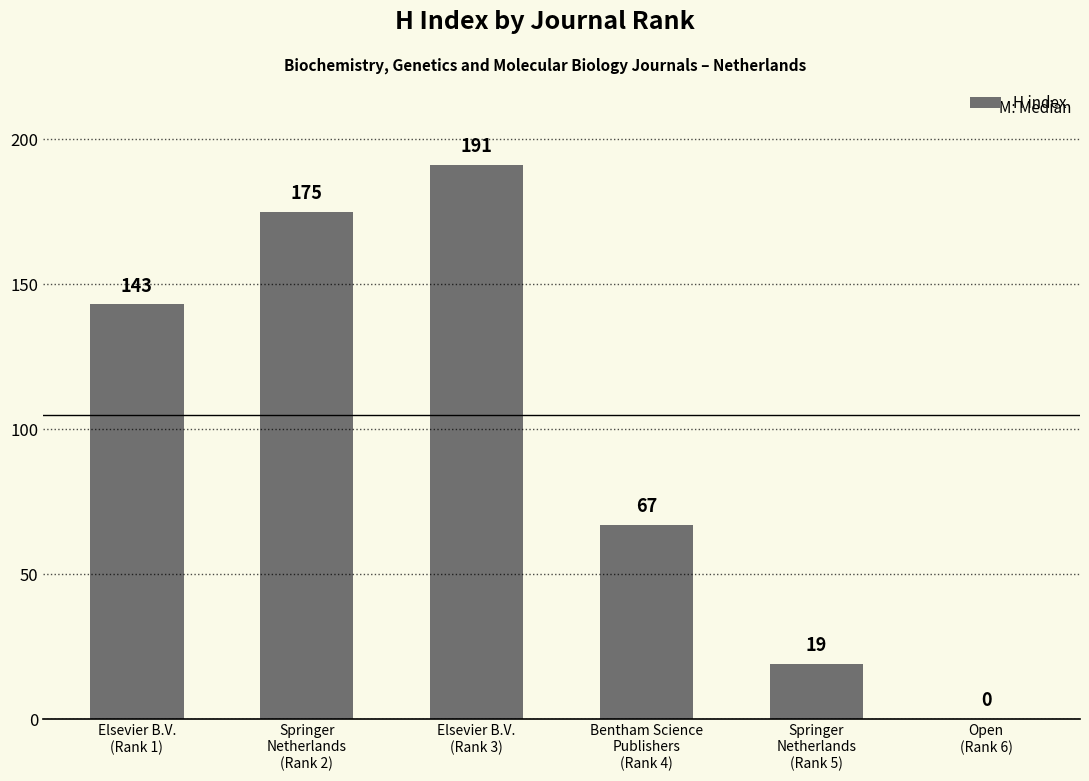

Are the bars horizontal?

No